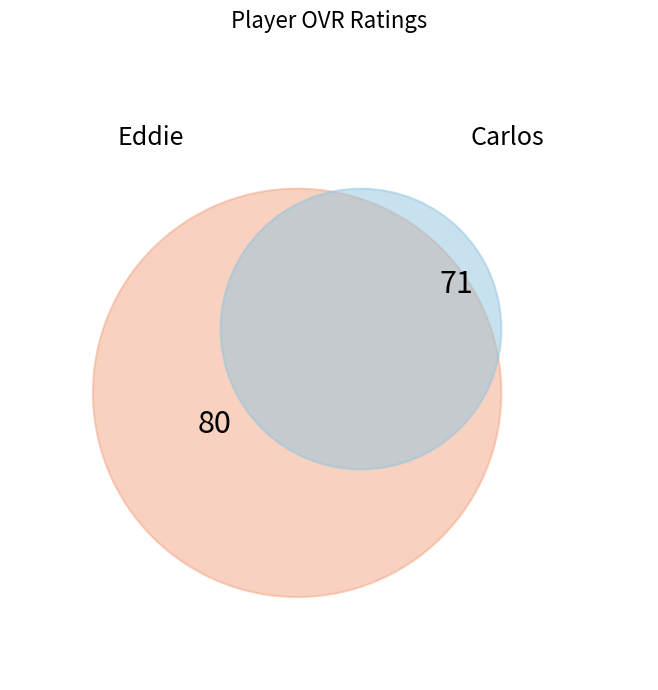

To the nearest percent, what percentage of the pie is Carlos?

47%